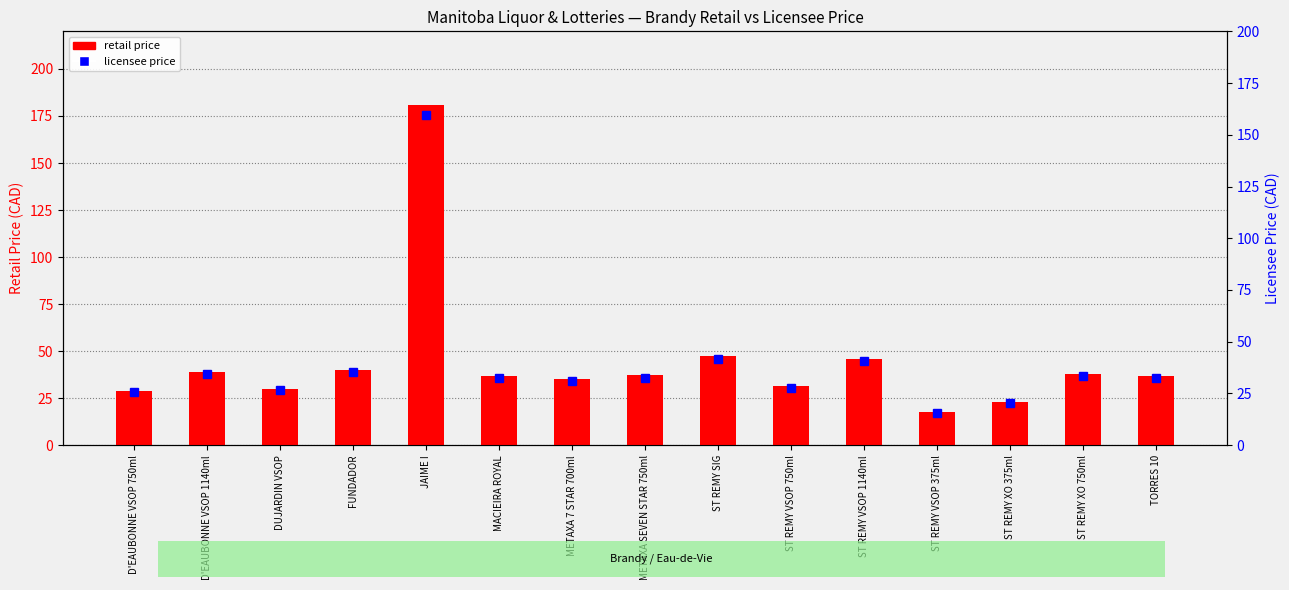

How many data points in licensee price are above 32?

9